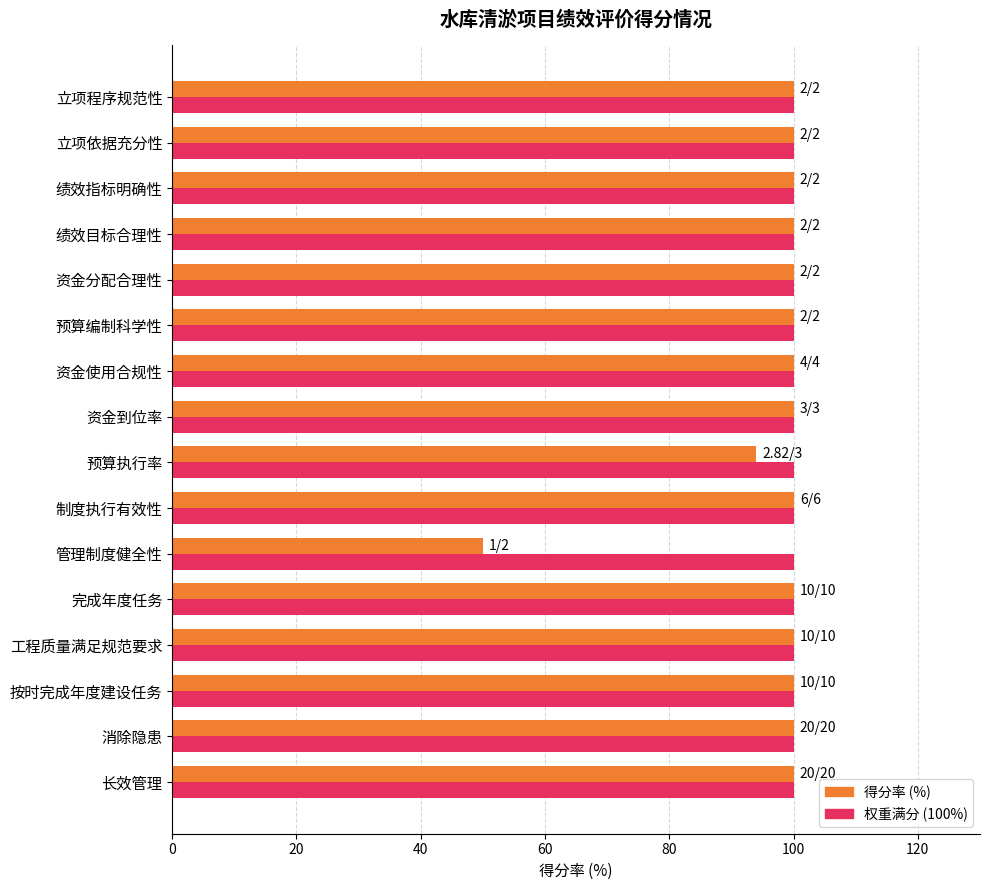

What is the total value across all series at 绩效目标合理性?

200